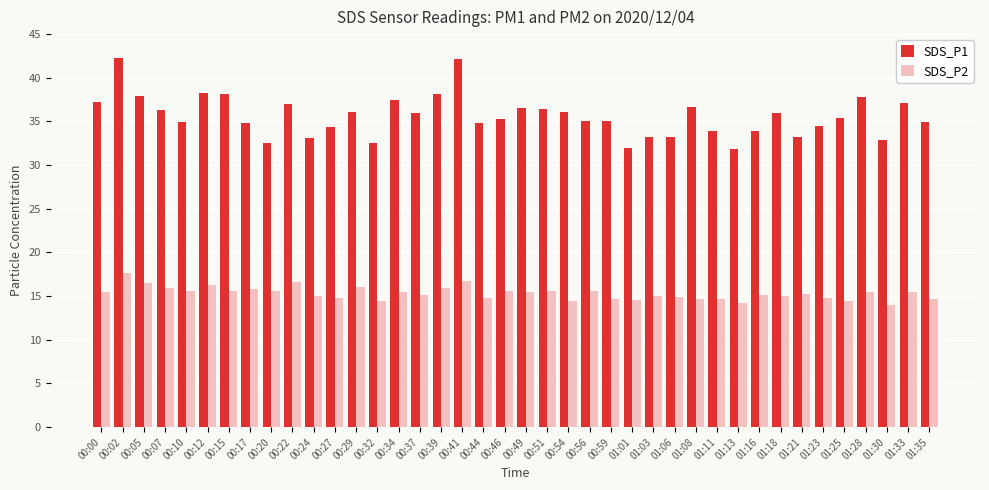

Count the number of data series in this chart.

2